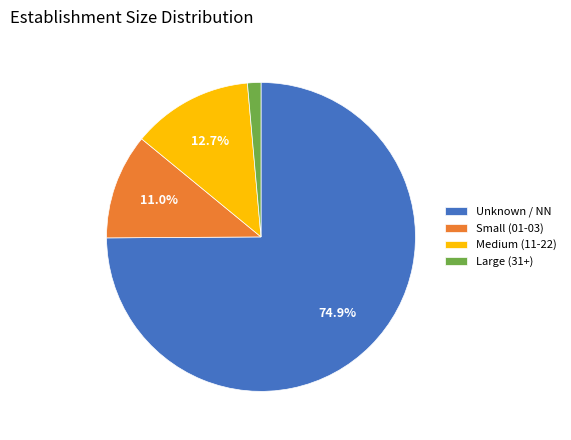

Which slice is the largest?

Unknown / NN